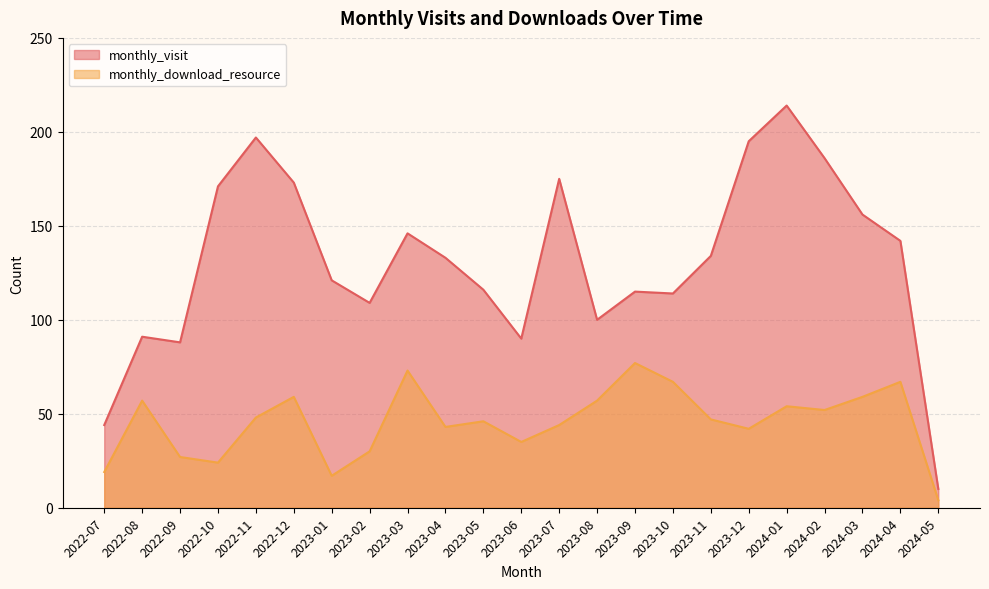

What is the value of the monthly_download_resource point at the 13th from the left?

44